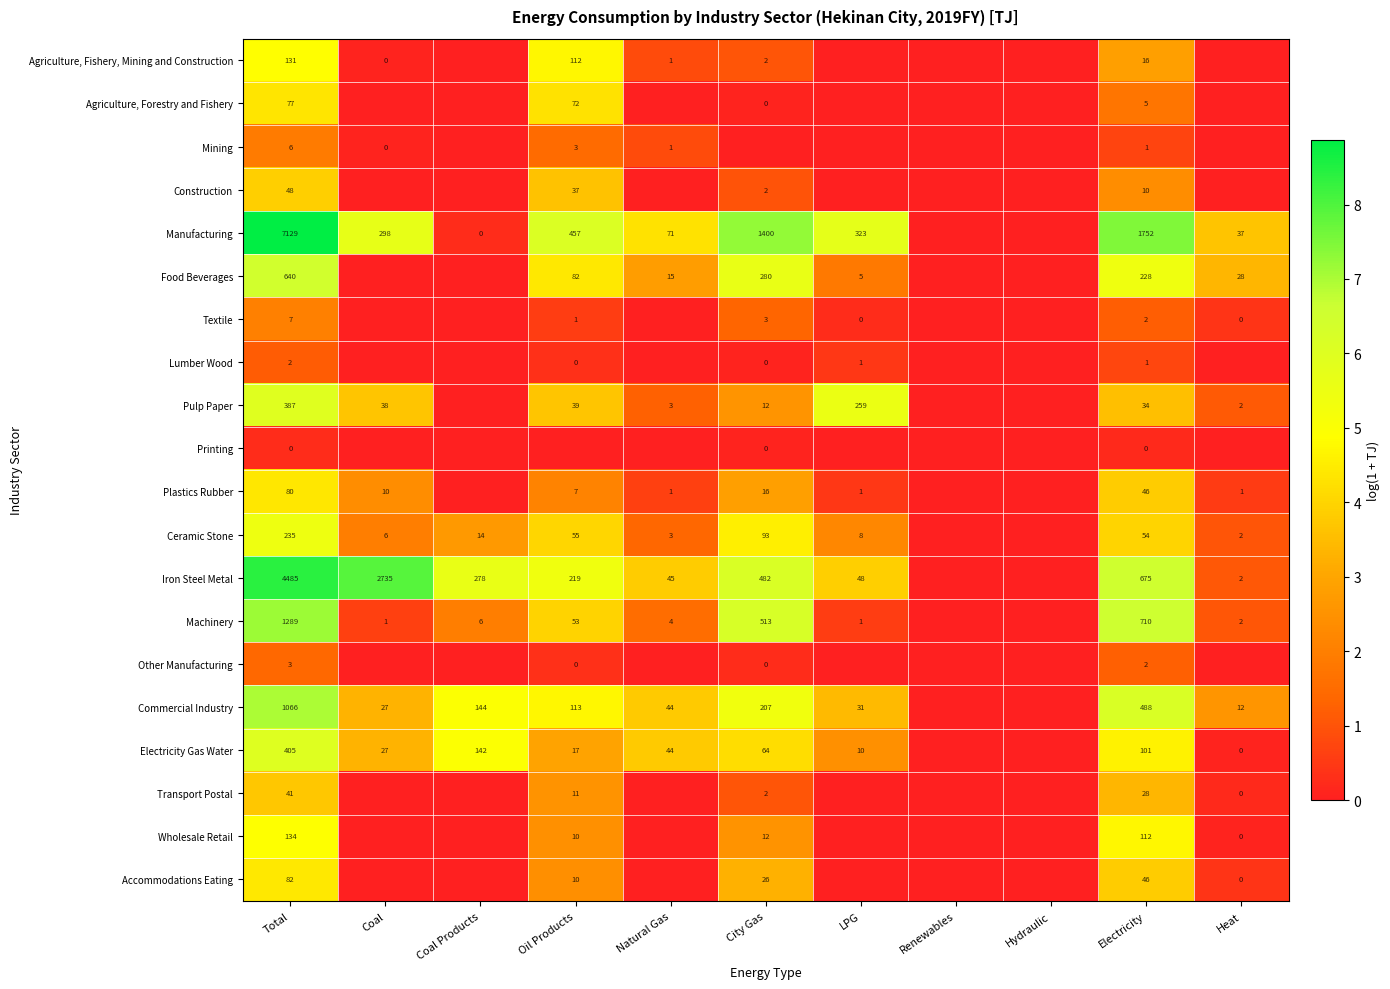

At which category is the sum across all series the highest?

Total